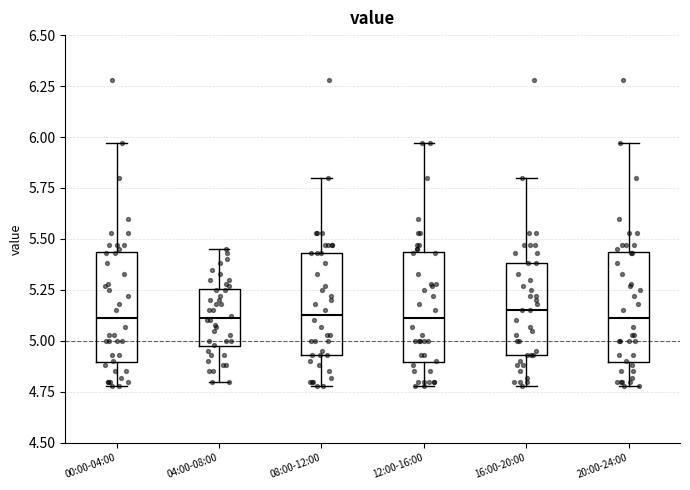

Reading left to right, read every box against the y-axis: the position of its median line, the range the box covers, and the ends of its whiskers. The values are not printed on the chart, so give them approximately, as read against the axis.

00:00-04:00: median 5.10, box 4.90 to 5.45, whiskers 4.80 to 5.95
04:00-08:00: median 5.10, box 4.95 to 5.25, whiskers 4.80 to 5.45
08:00-12:00: median 5.15, box 4.95 to 5.45, whiskers 4.80 to 5.80
12:00-16:00: median 5.10, box 4.90 to 5.45, whiskers 4.80 to 5.95
16:00-20:00: median 5.15, box 4.95 to 5.40, whiskers 4.80 to 5.80
20:00-24:00: median 5.10, box 4.90 to 5.45, whiskers 4.80 to 5.95